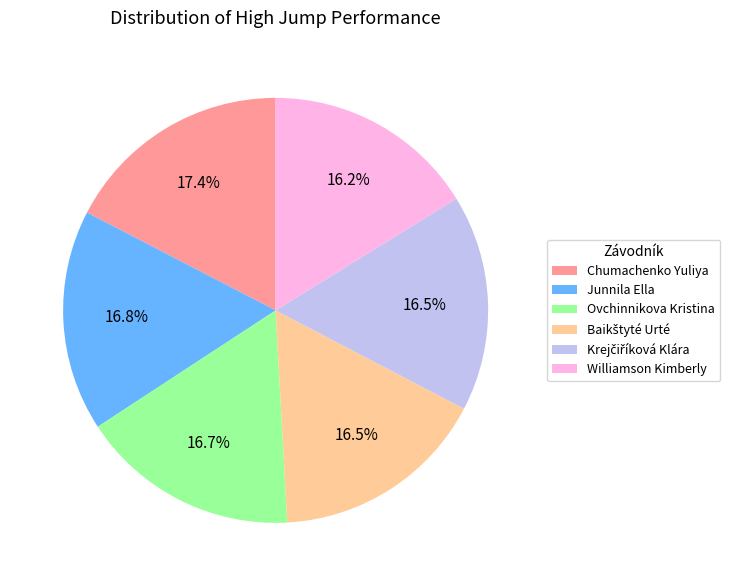

How many segments does this pie chart have?

6